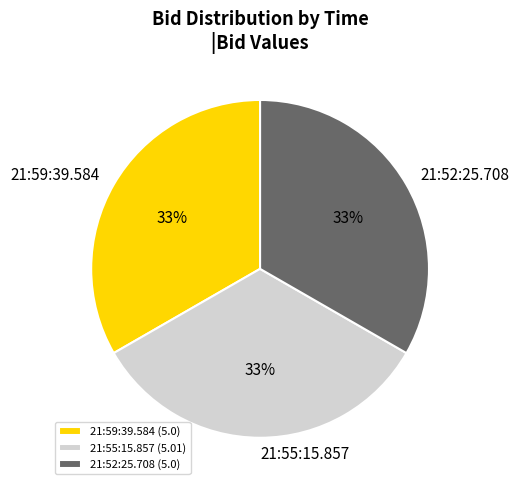

Does 21:55:15.857 account for over 50% of the chart?

No